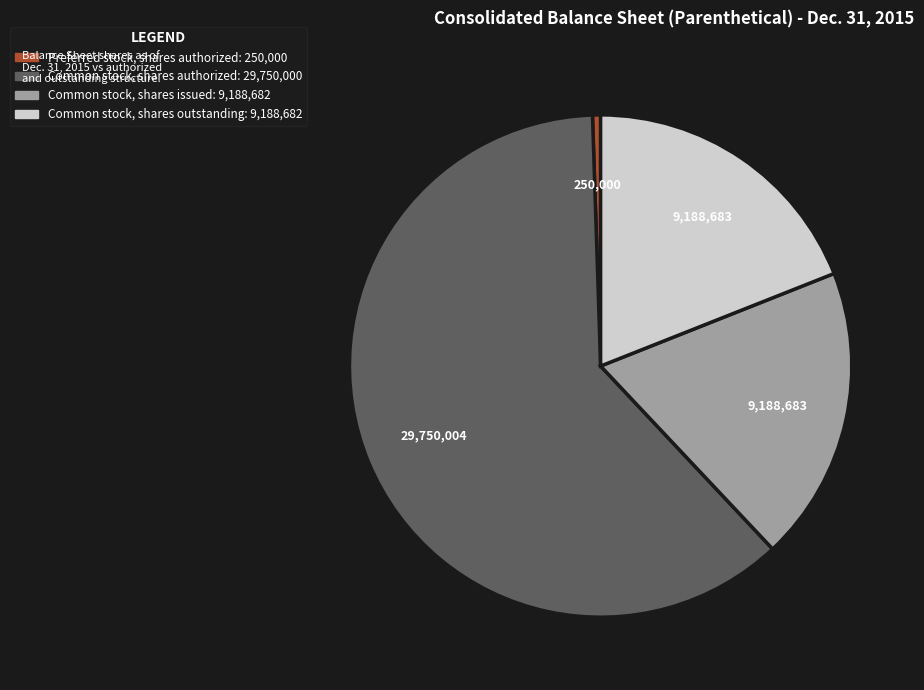

Does any single category account for the majority?

Yes